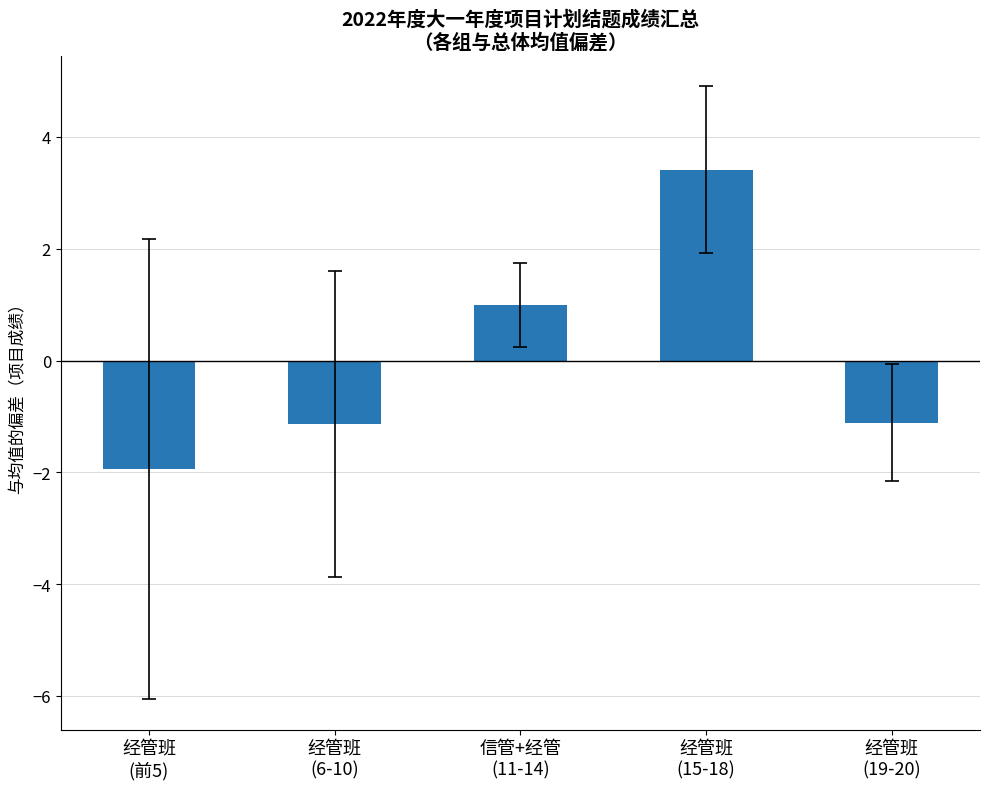

Reading right to left, transcribe all the data shown in this chart.

经管班
(19-20)=-1.1	经管班
(15-18)=3.4	信管+经管
(11-14)=1.0	经管班
(6-10)=-1.1	经管班
(前5)=-1.9